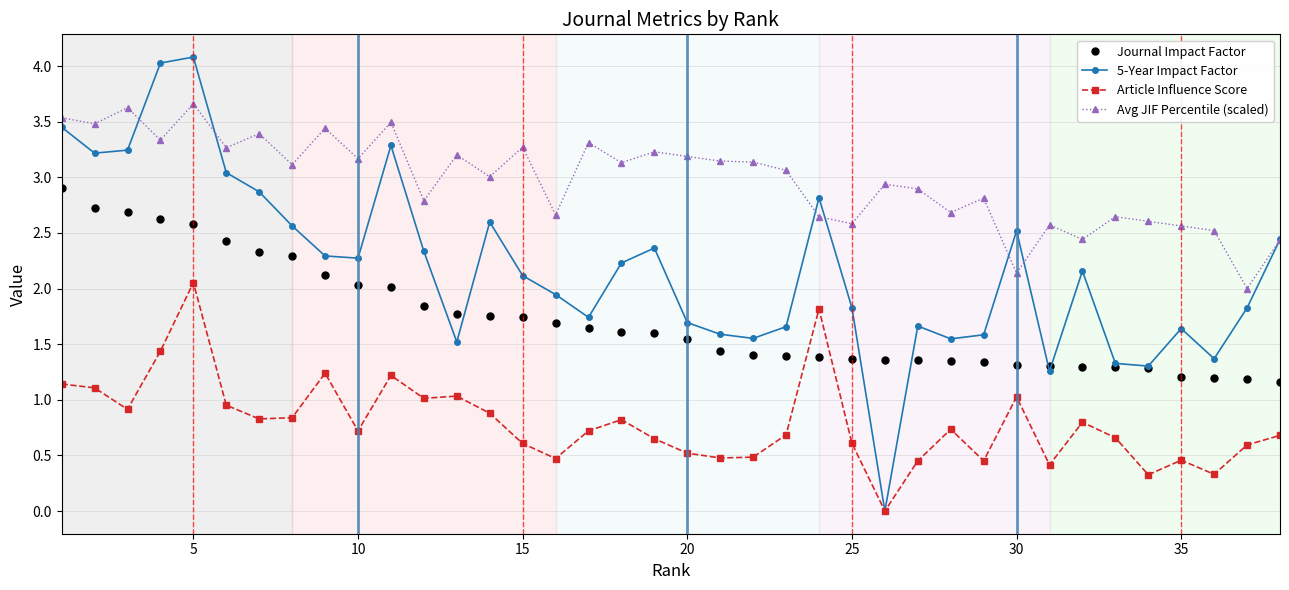

Rank the series by their average value, from highest to lowest.

Avg JIF Percentile (scaled), 5-Year Impact Factor, Journal Impact Factor, Article Influence Score